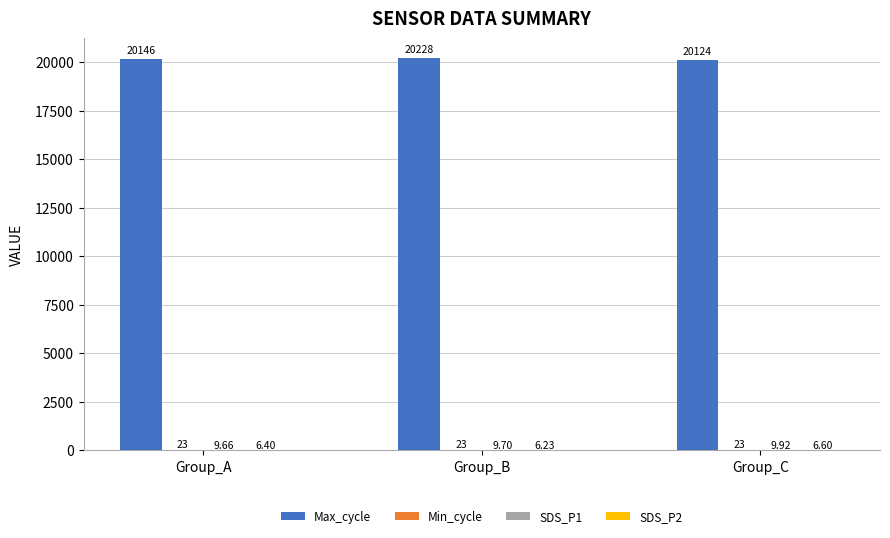

Are the bars horizontal?

No